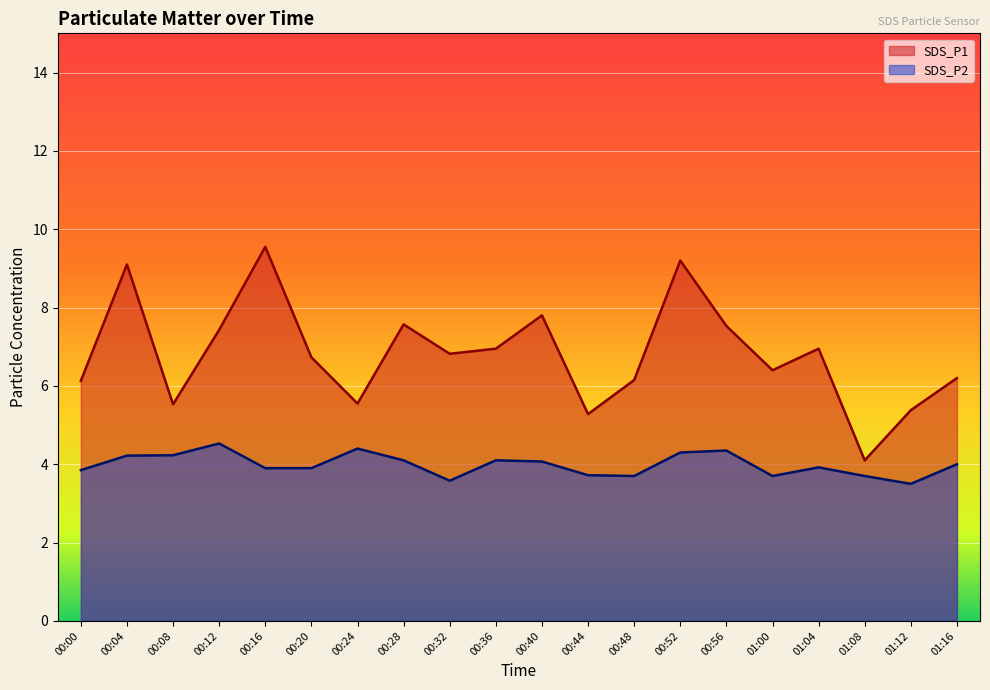

How many data points in SDS_P2 are above 4?

9